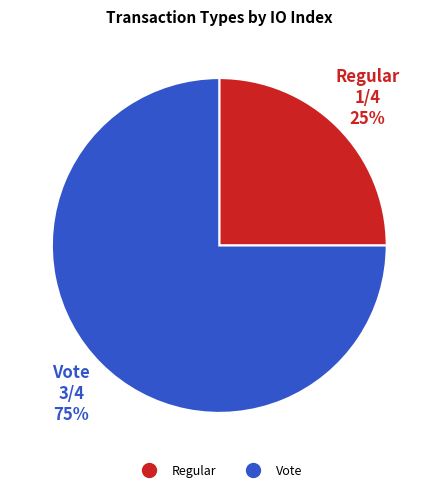

What is the ratio of the value at Regular to the value at Vote?

0.3